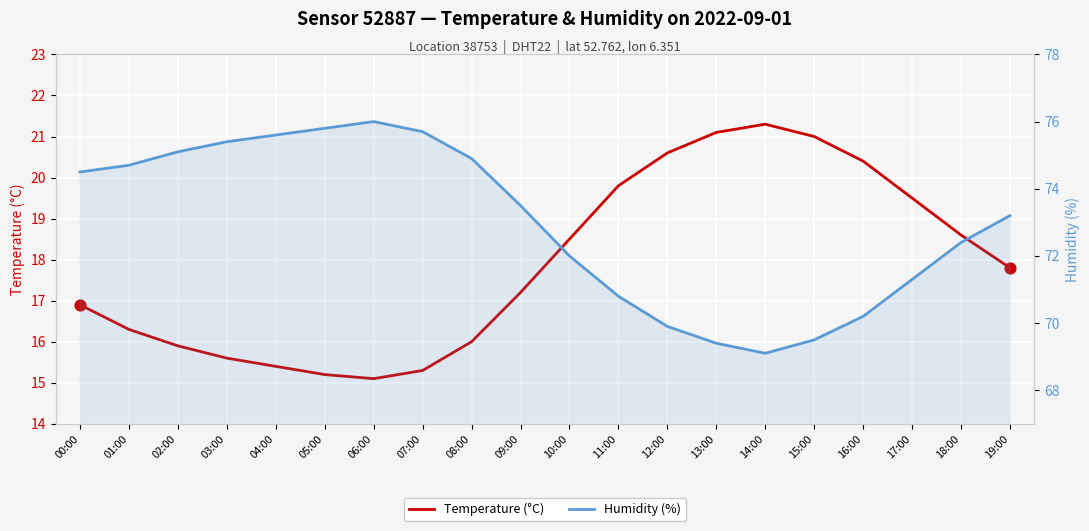

What are all the series names shown in the legend?

Temperature (°C), Humidity (%)